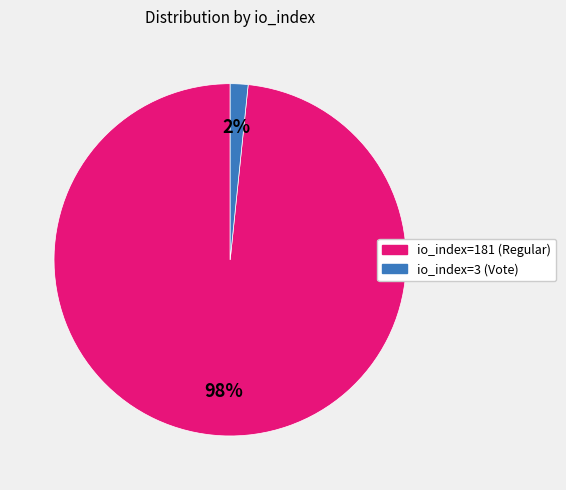

The io_index=181 (Regular) slice represents 98% of the pie. True or false?

True